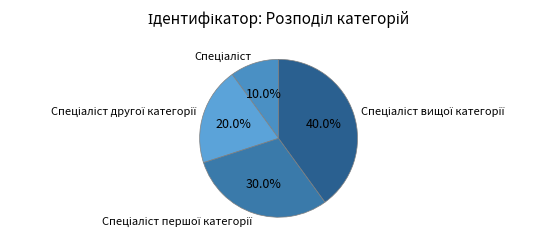

Count the number of slices in the pie.

4